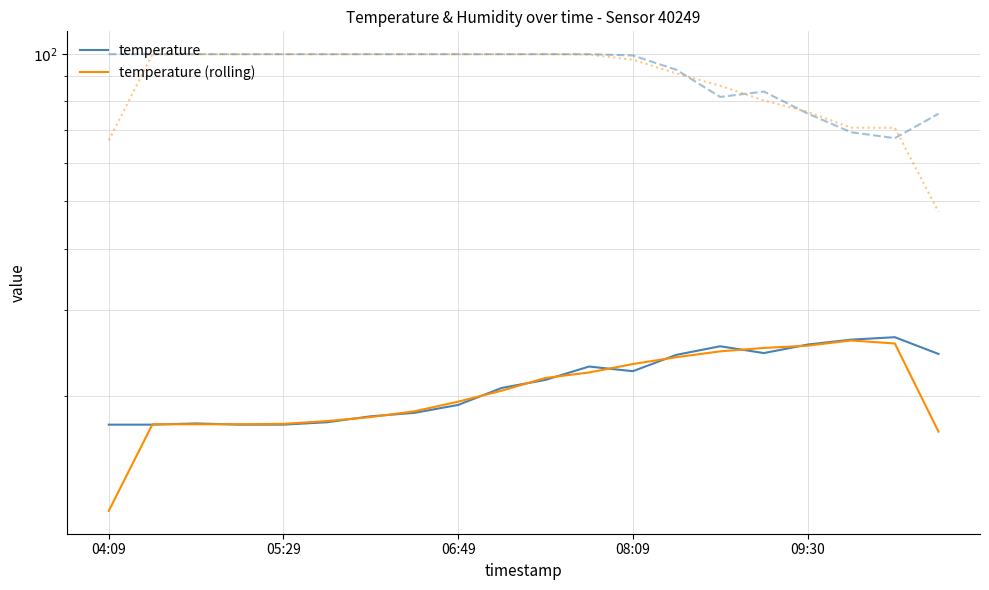

What is the approximate value of humidity (rolling) at 17?

70.7